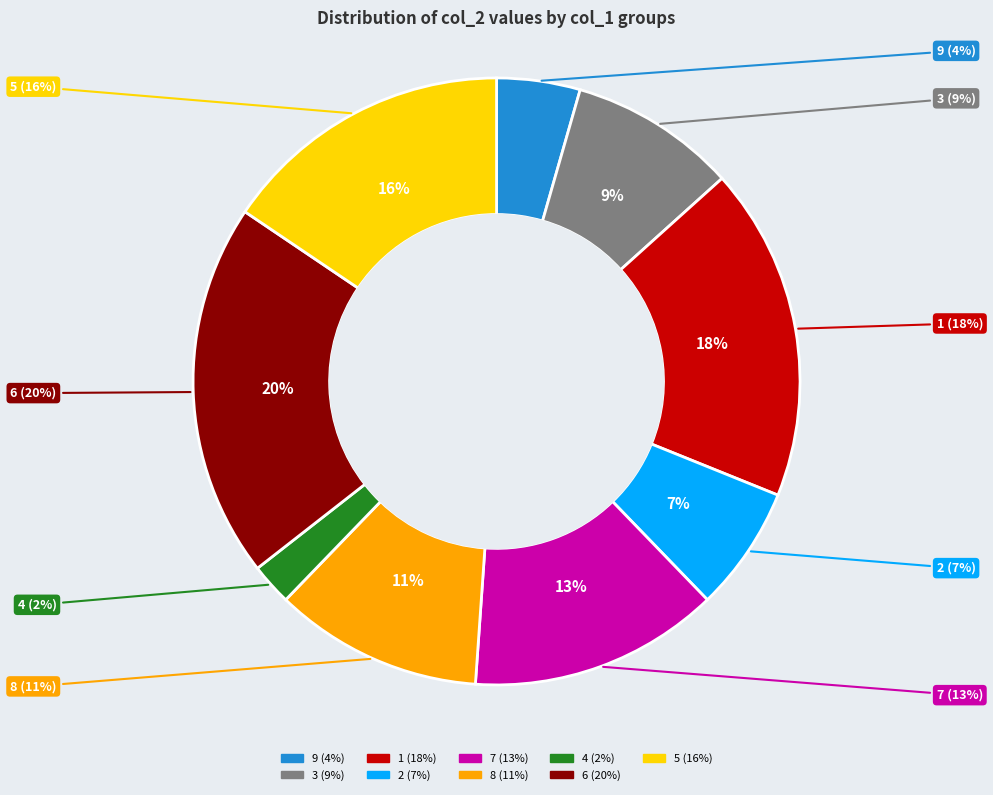

What percentage is NOT represented by 7?

86.7%